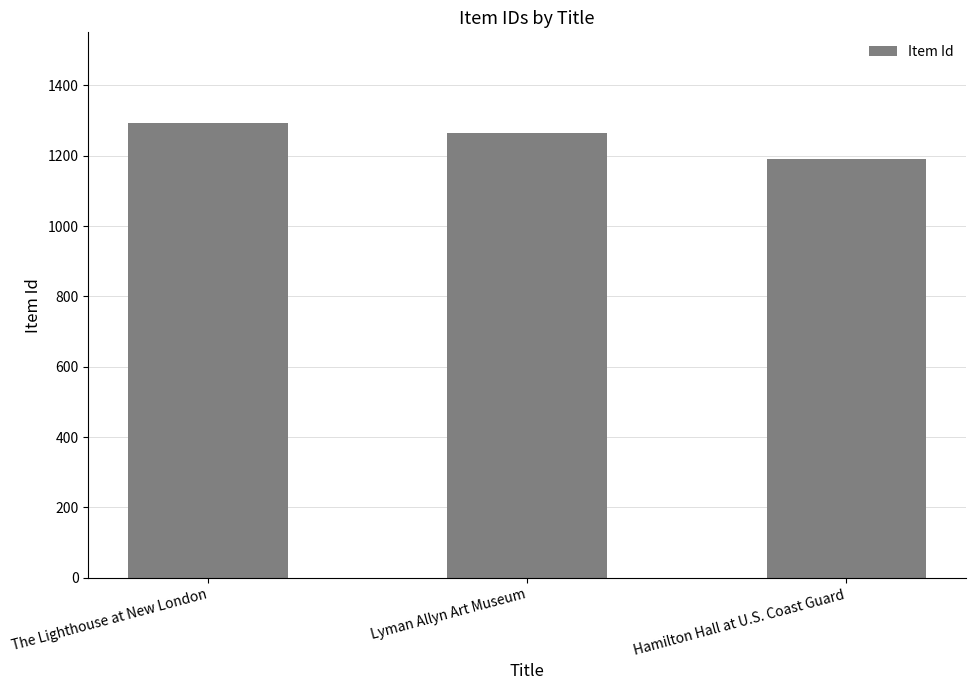

Reading left to right, what are all the values shown in this chart?

1292	1263	1190